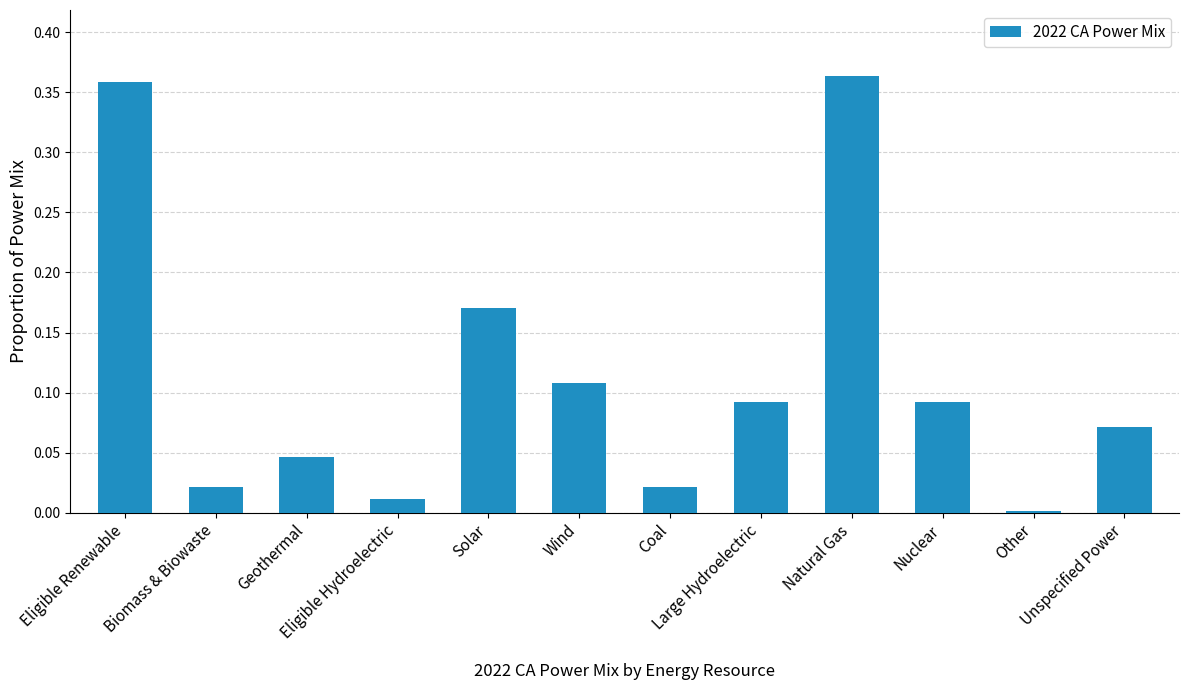

What is the sum of all values?

1.4